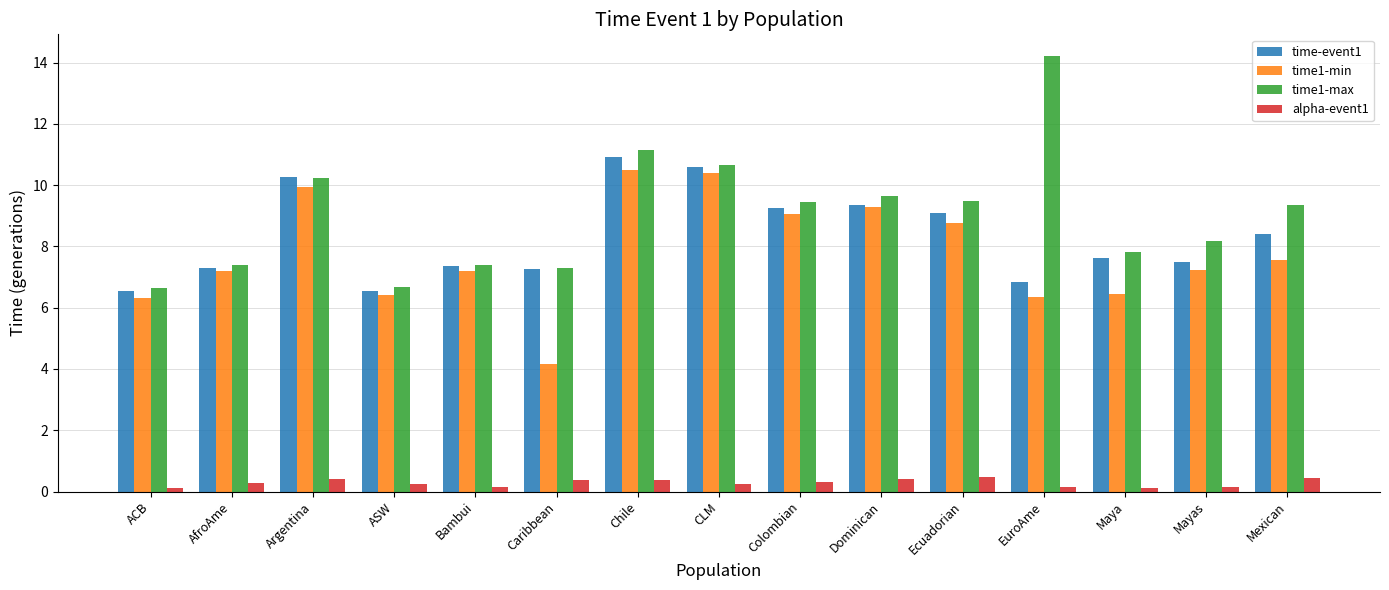

What is the value of the time1-min bar at the 11th from the left?

8.8